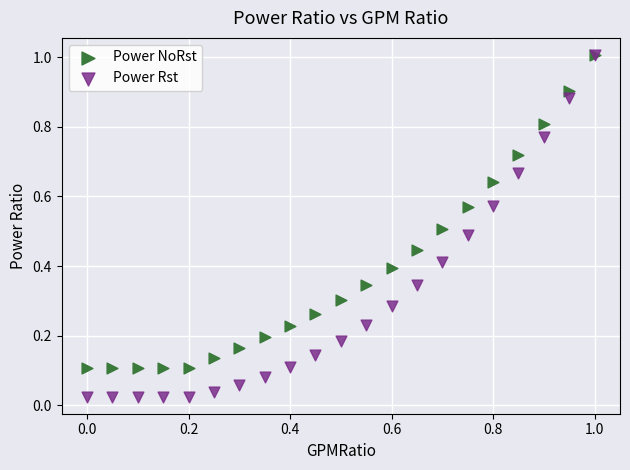

Which series has the largest Y range (max minus min)?

Power Rst